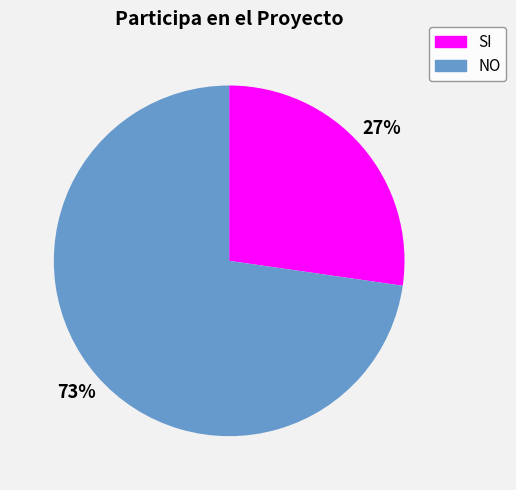

True or false: NO accounts for 66% of the total.

False